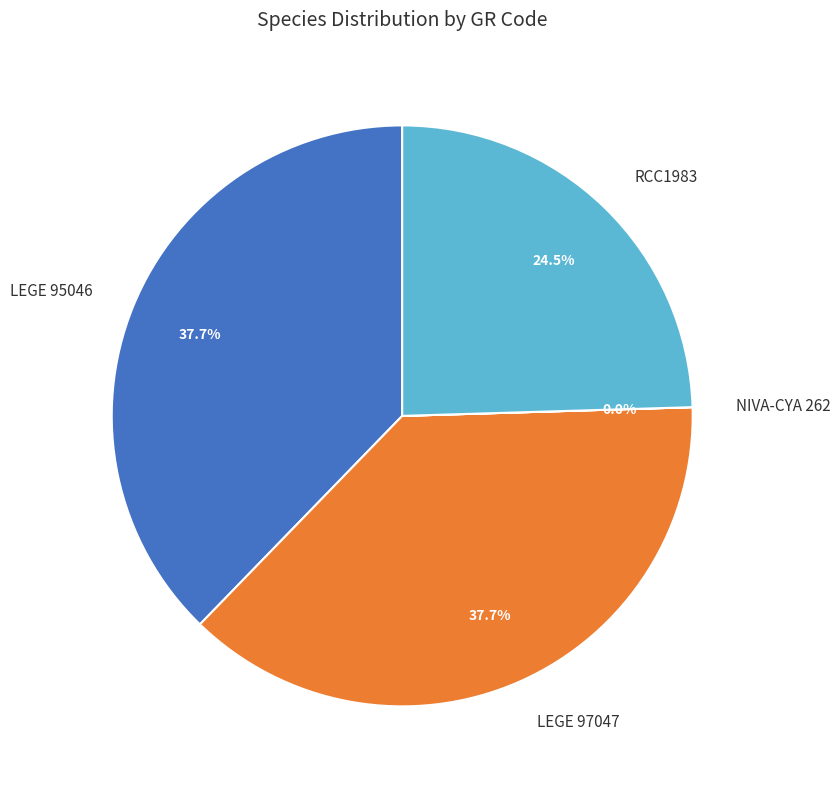

To the nearest percent, what is the average slice percentage?

25%